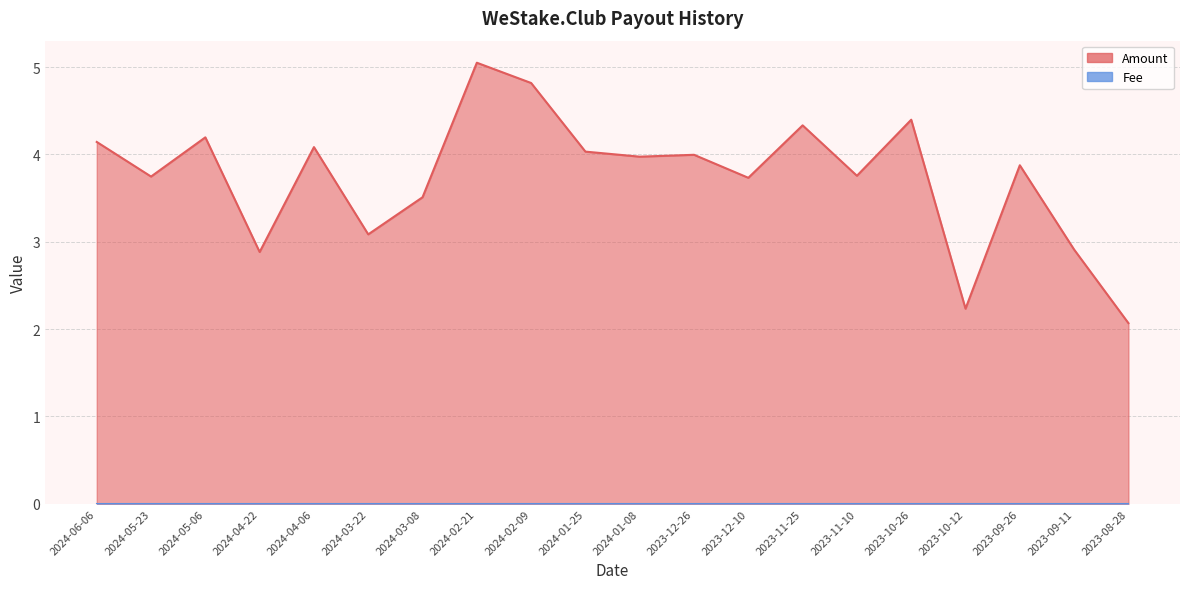

Is it true that the value at 2024-05-23 is 3.7?

True